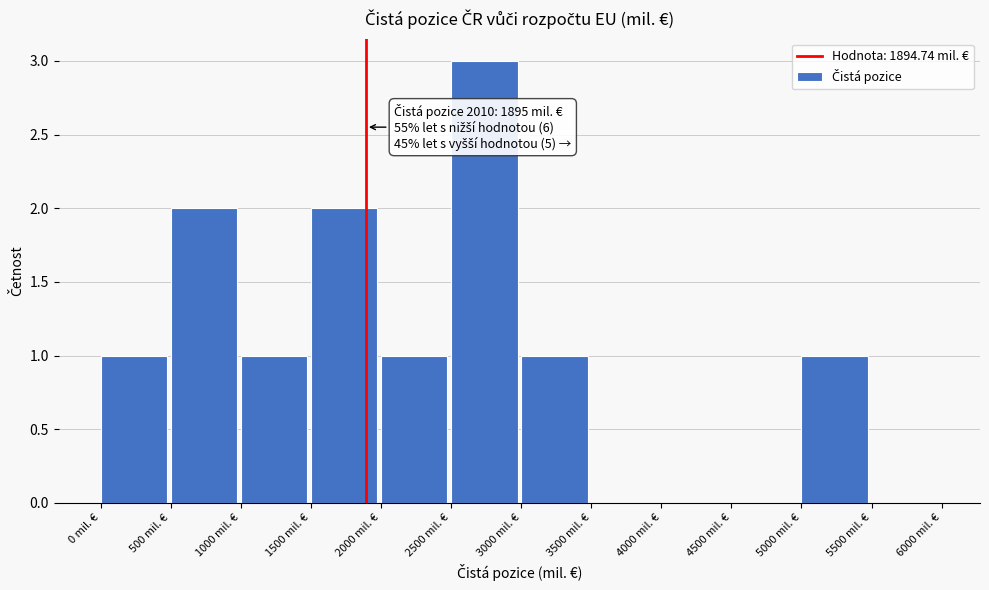

Which range on the x-axis has the tallest bar?

2500 to 3000